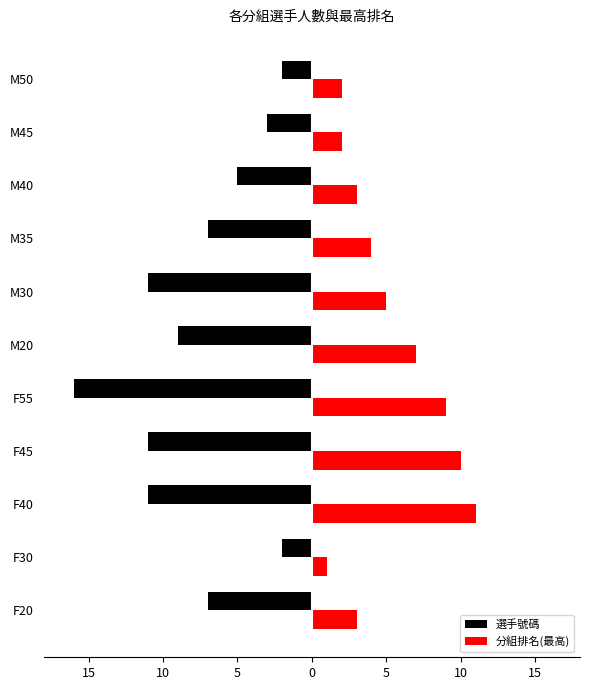

What are all the series names shown in the legend?

選手號碼, 分組排名(最高)